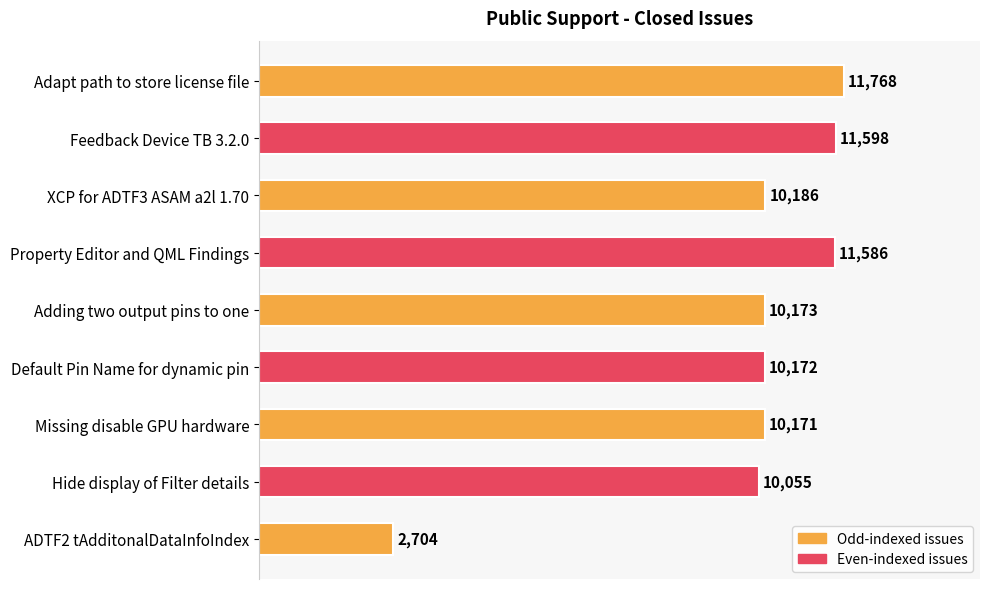

Rank the categories by value from lowest to highest.

ADTF2 tAdditonalDataInfoIndex, Hide display of Filter details, Missing disable GPU hardware, Default Pin Name for dynamic pin, Adding two output pins to one, XCP for ADTF3 ASAM a2l 1.70, Property Editor and QML Findings, Feedback Device TB 3.2.0, Adapt path to store license file